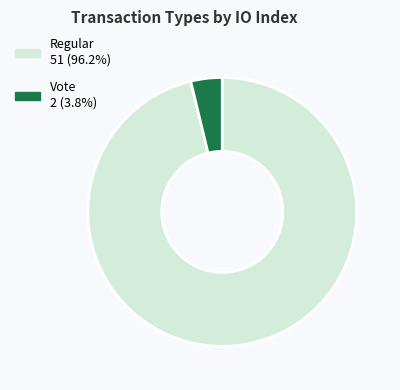

Is Regular 51 (96.2%) the majority of the pie?

Yes